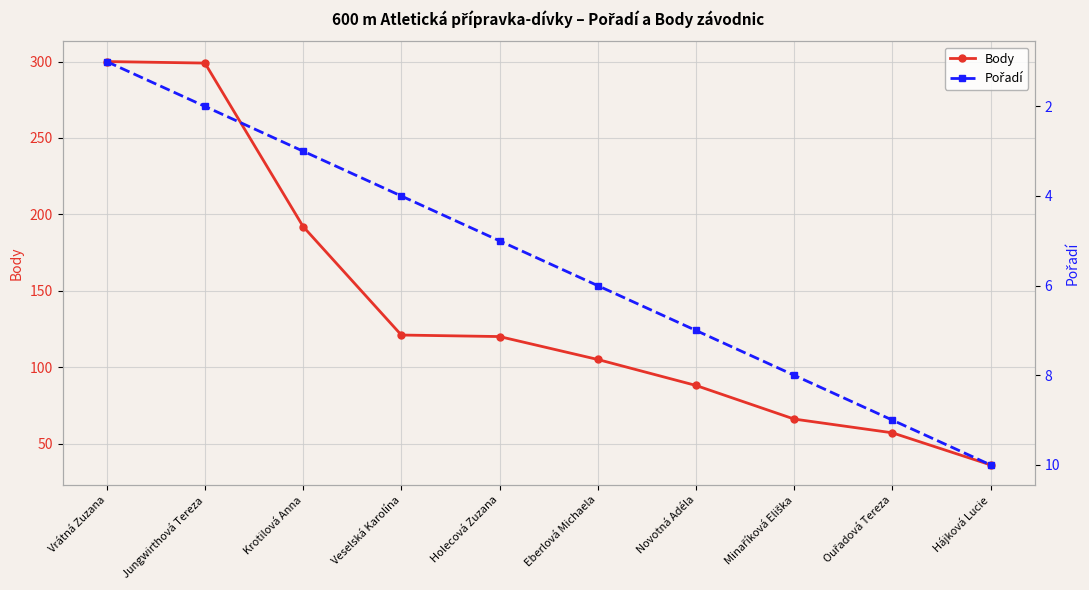

At which label does Pořadí first exceed 6?

Novotná Adéla